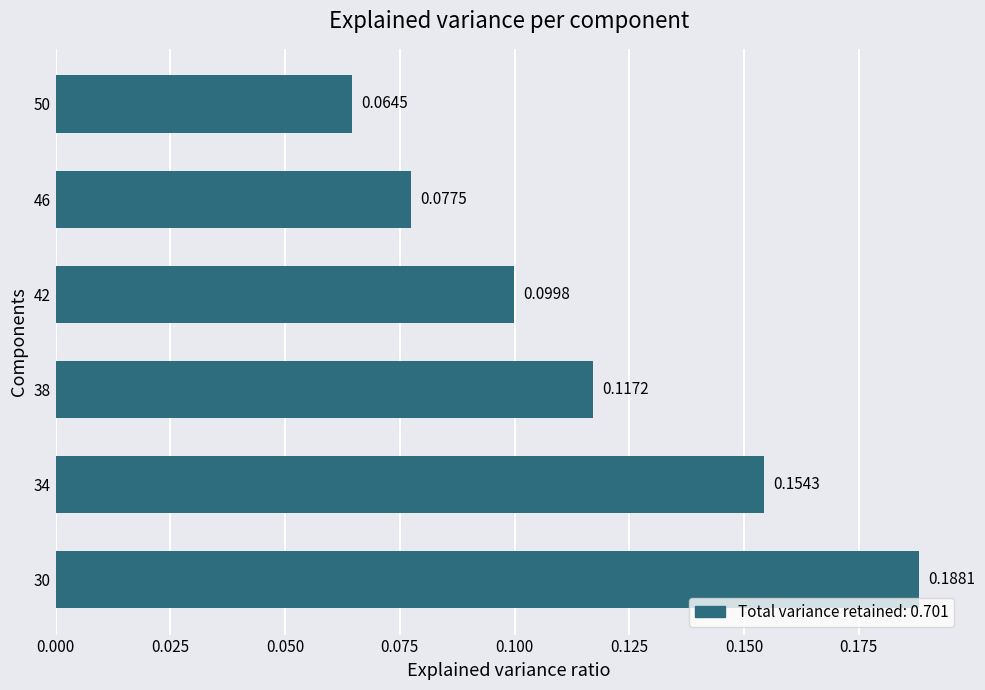

What is the sum of the values at 34 and 42?

0.3